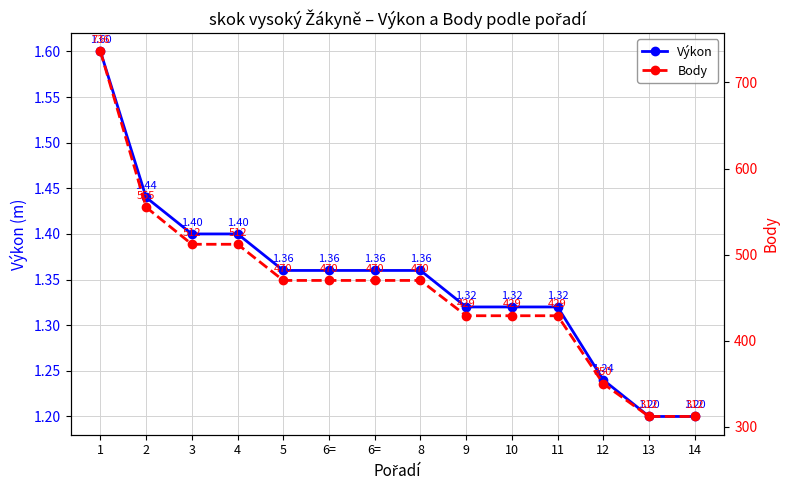

Rank the series by their maximum value, from lowest to highest.

Výkon, Body